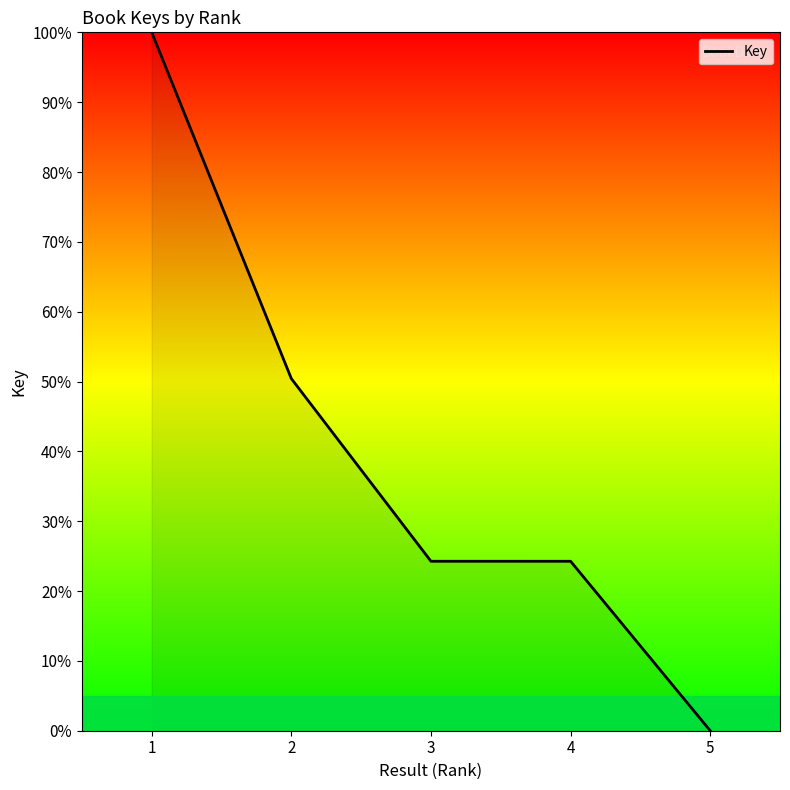

What value does the data have at 2?

50.4